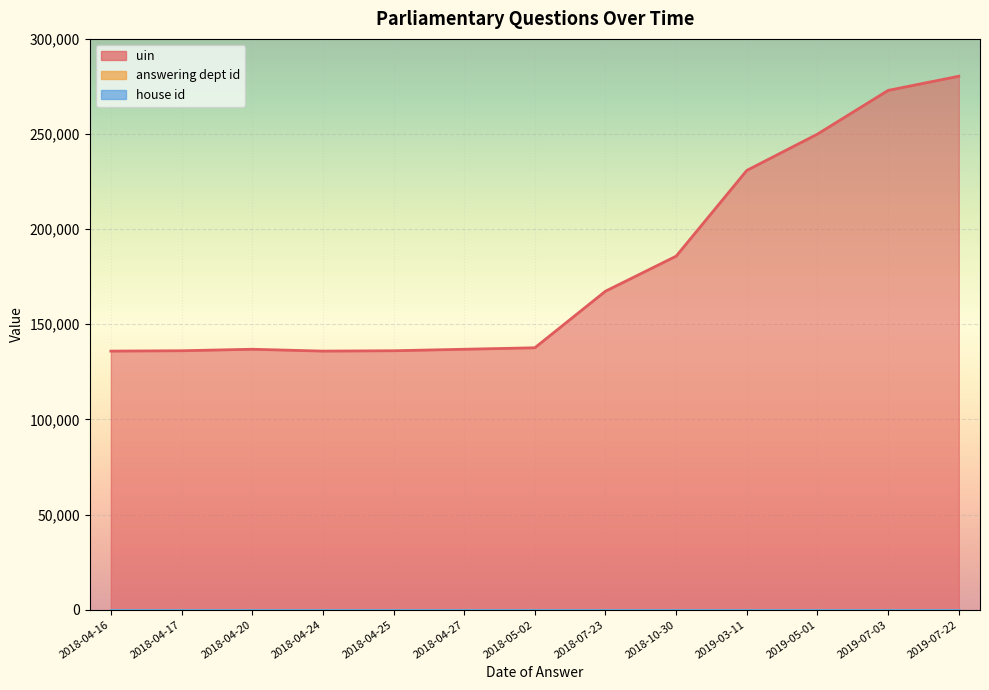

Rank the series at 2018-10-30 from lowest to highest value.

house id, answering dept id, uin